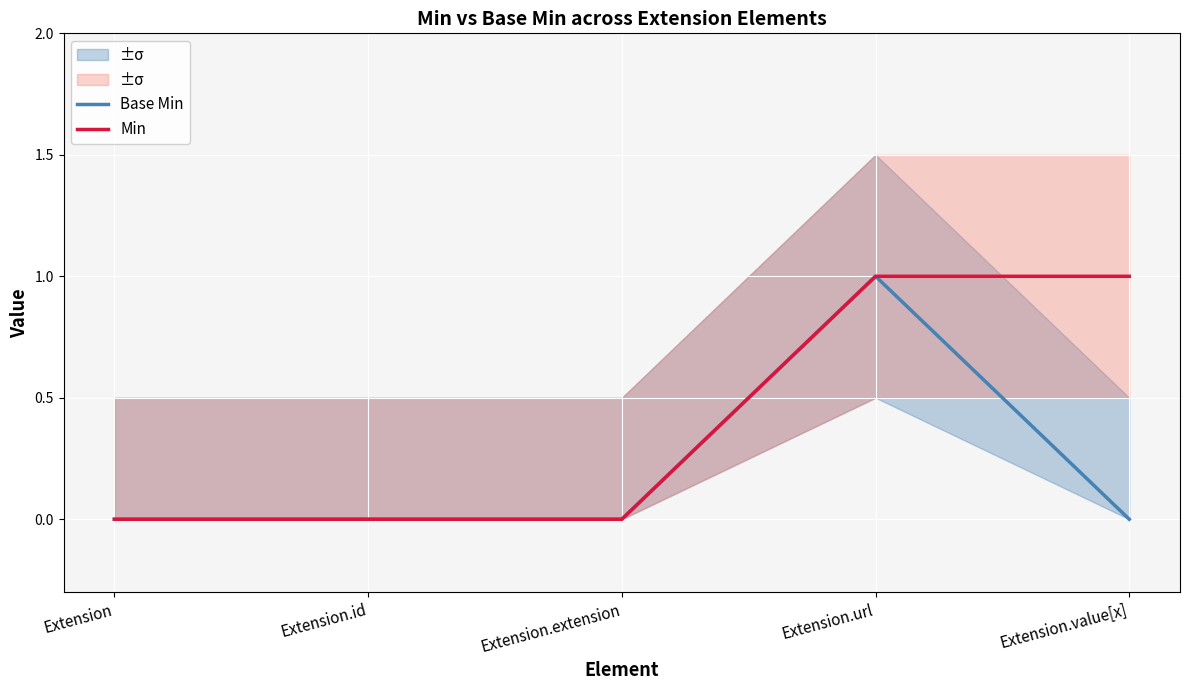

How many data points does each series have?

5